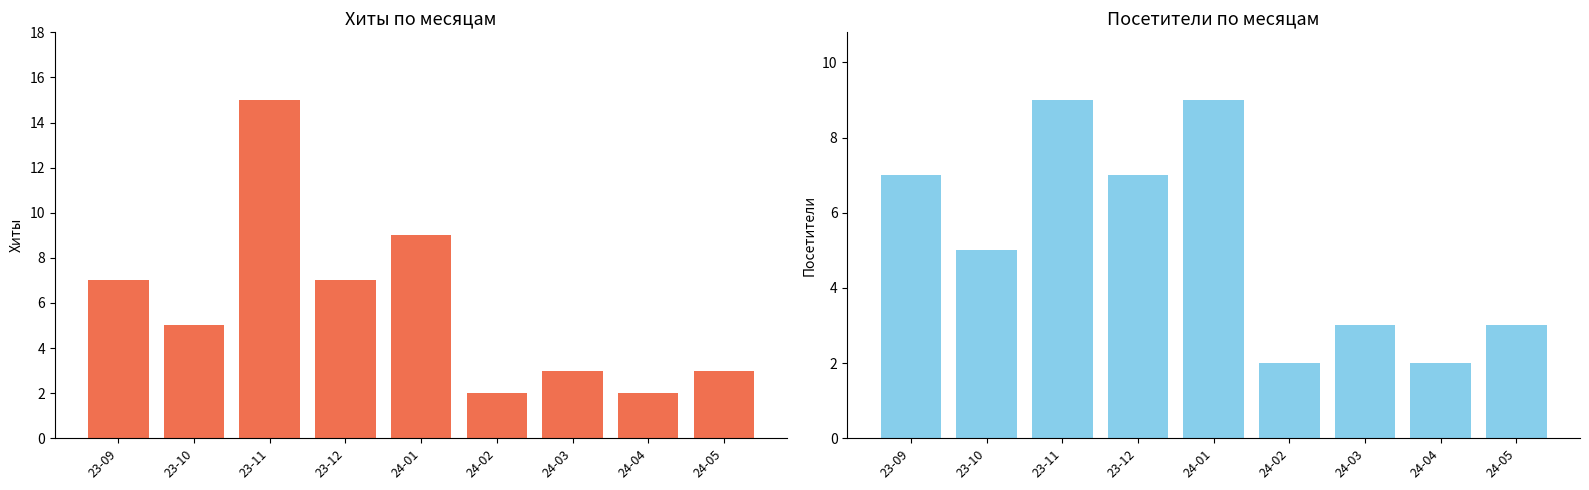

Does the chart contain stacked bars?

No